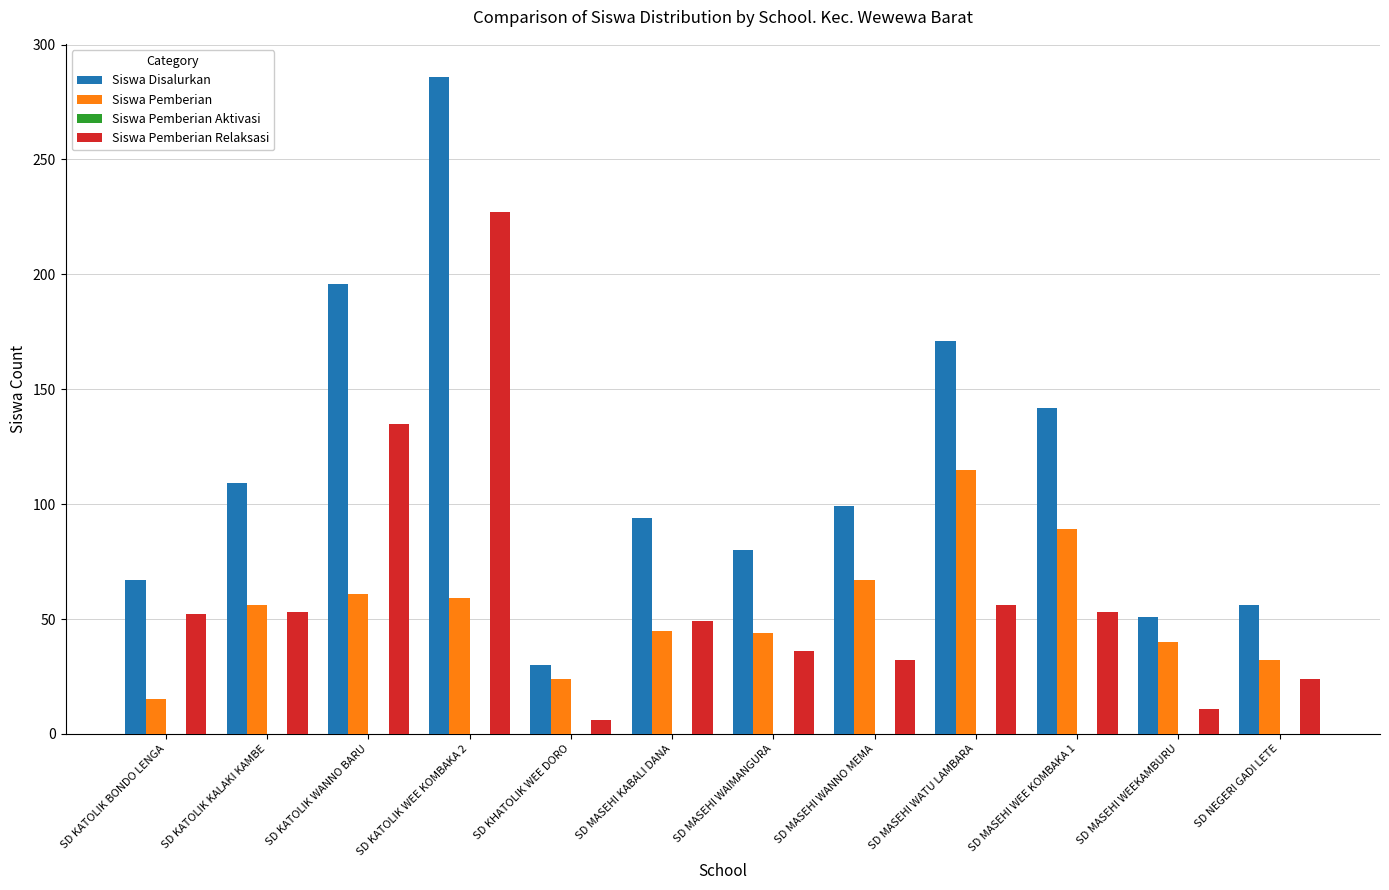

At which category does the chart reach its peak across all series?

SD KATOLIK WEE KOMBAKA 2